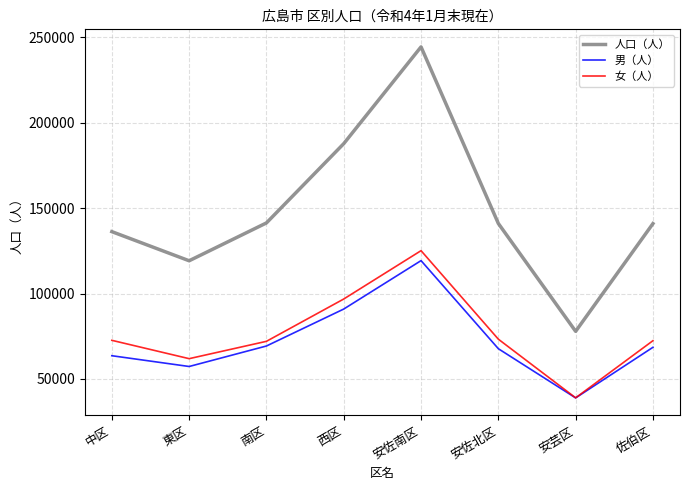

What is the difference between the second highest and minimum values in the 男（人） series?

51999